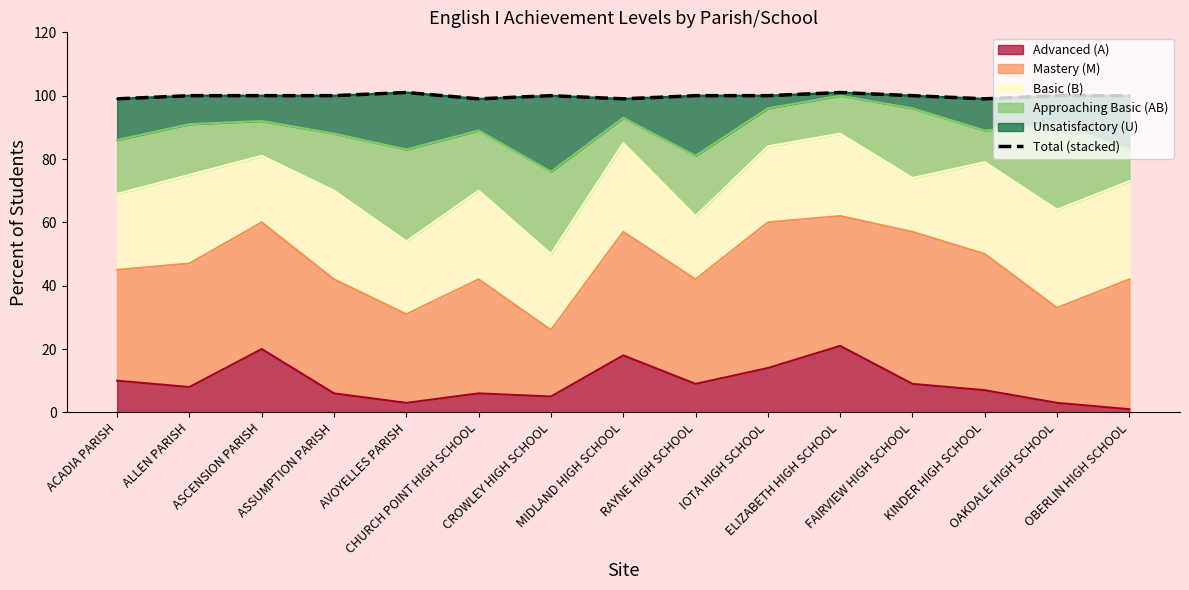

How many interior local peaks (higher than both neighbors) does the data have?

3